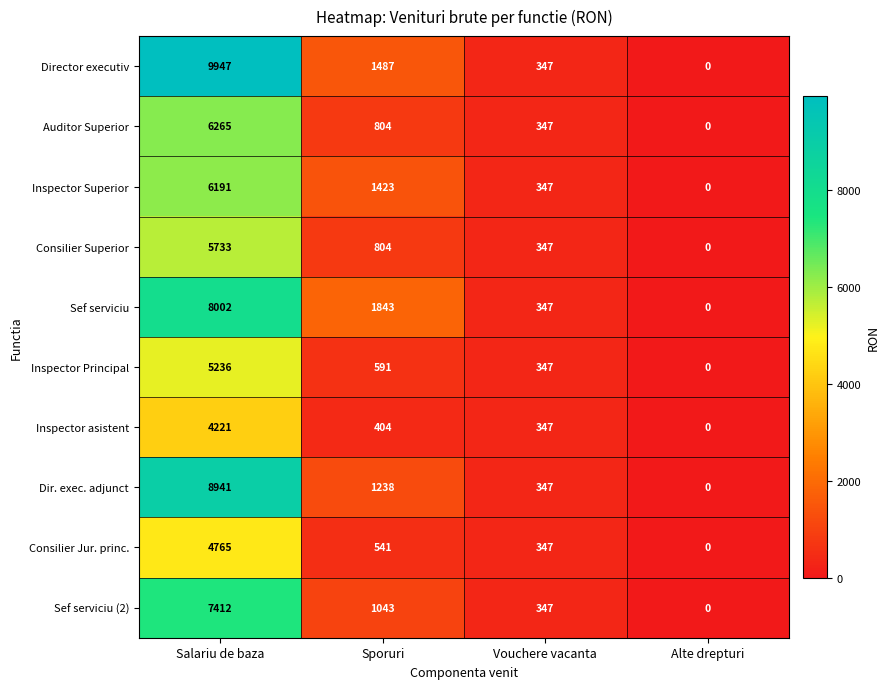

Between Salariu de baza and Vouchere vacanta, which series saw the biggest shift?

Director executiv